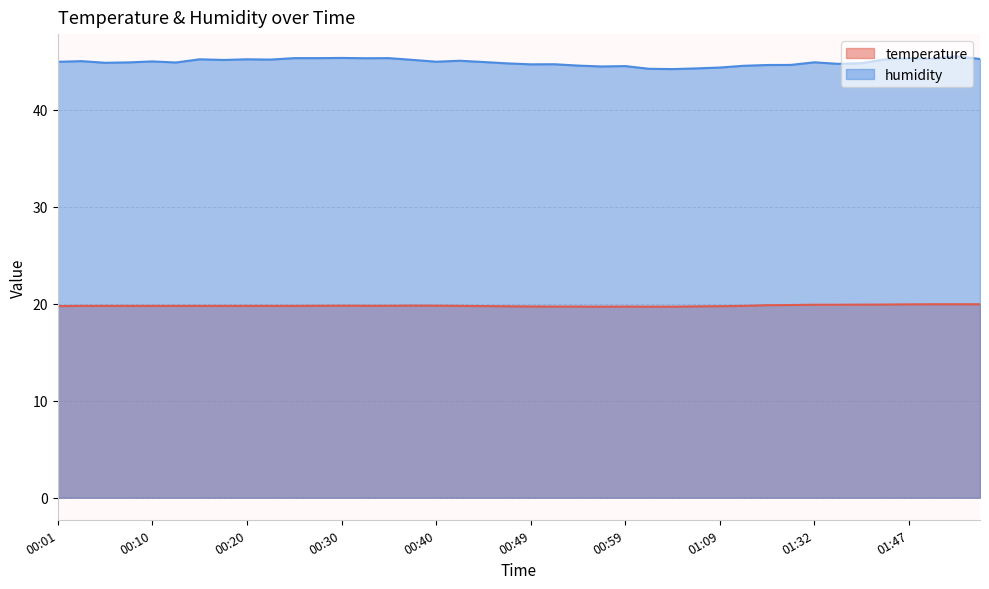

At which category does the chart reach its peak across all series?

01:52